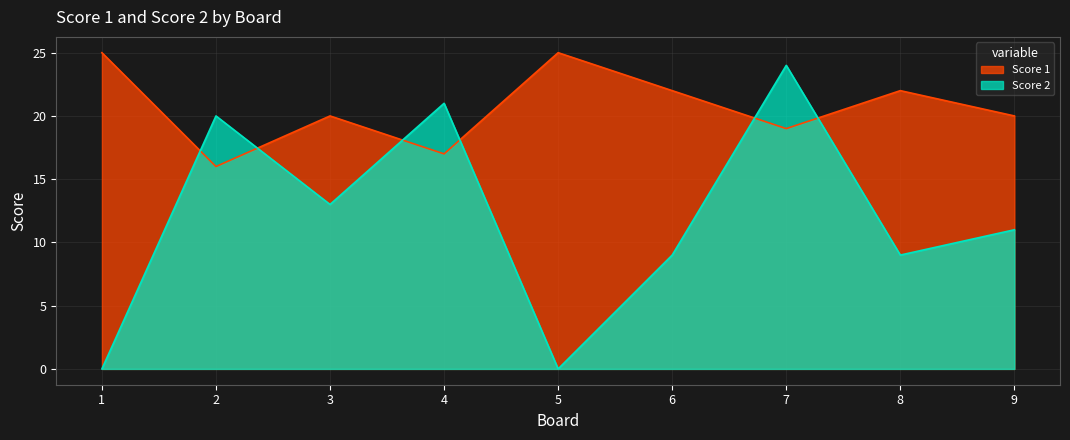

Rank the categories by Score 1 value from highest to lowest.

1, 5, 6, 8, 3, 9, 7, 4, 2